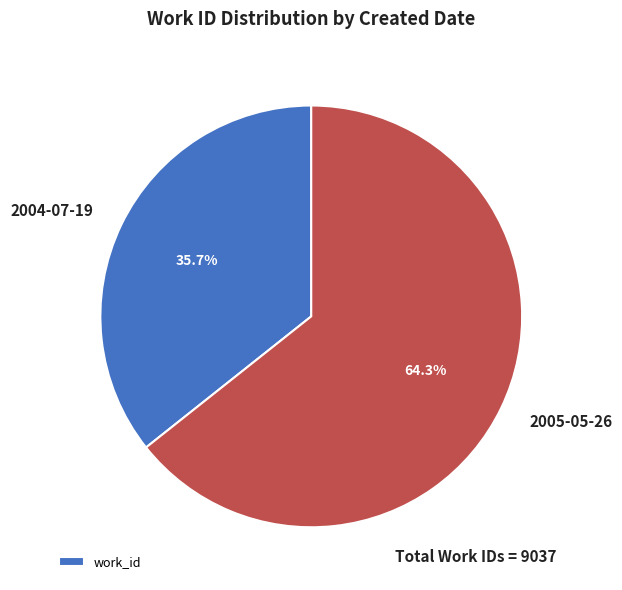

To the nearest percent, what portion does 2004-07-19 represent?

36%